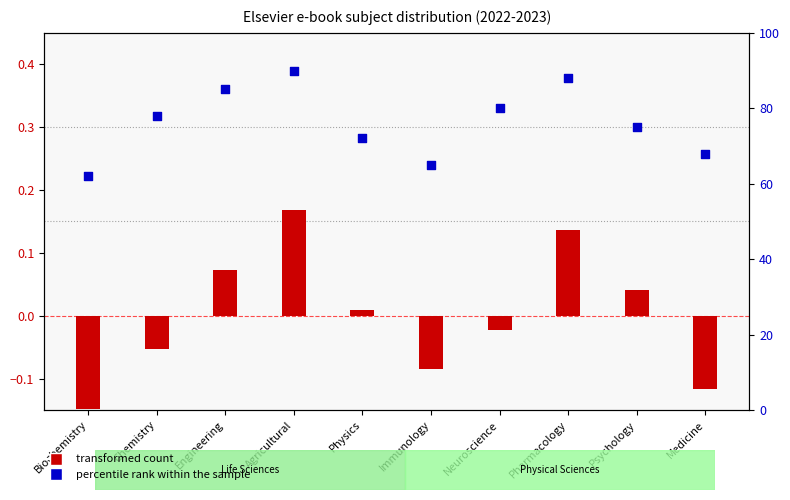

Which series has the largest Y range (max minus min)?

percentile rank within the sample